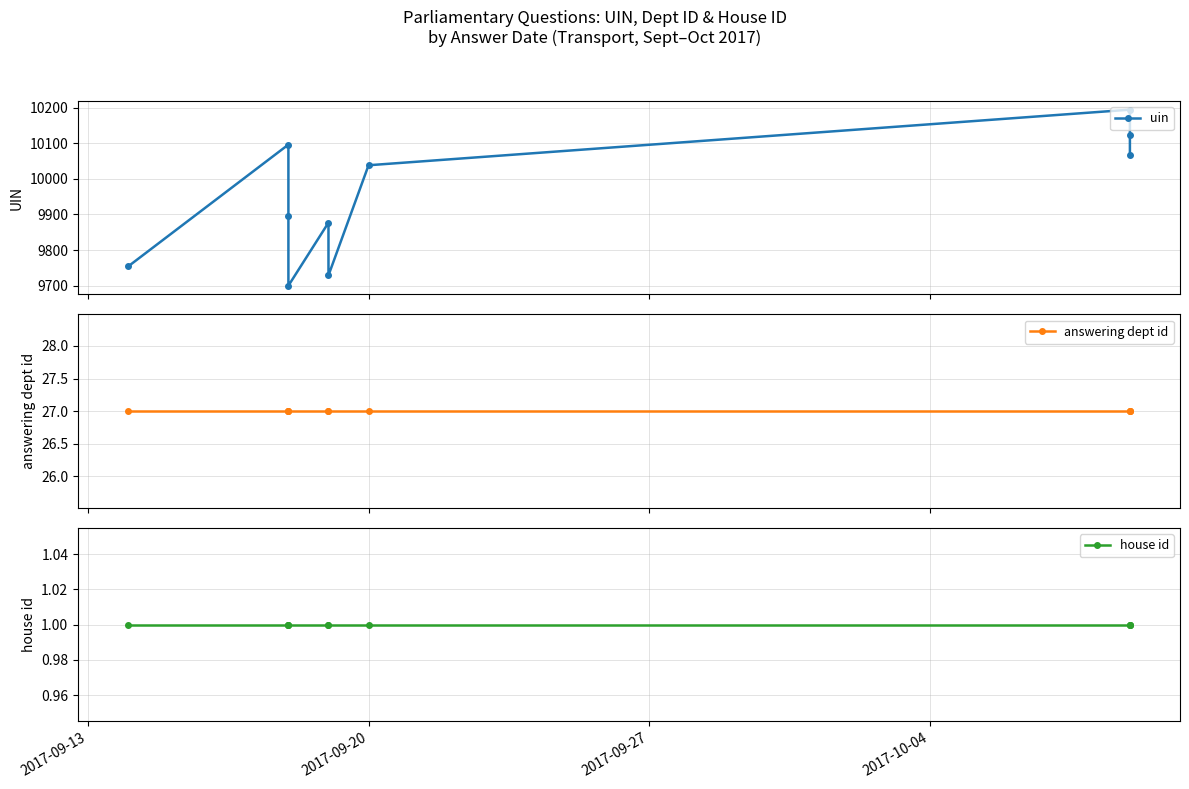

What is the spread (max minus min) of values at 2017-09-20?

10037